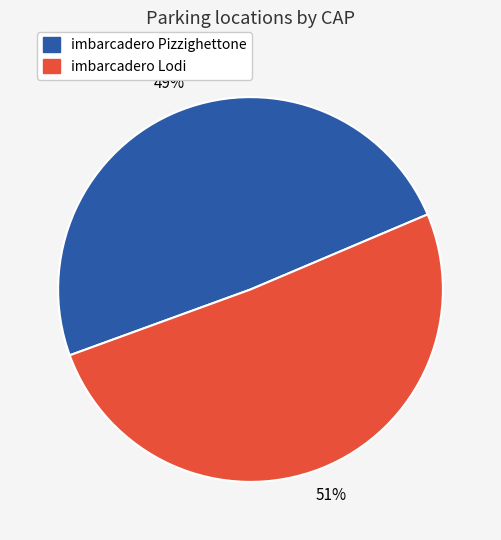

Count the number of slices in the pie.

2